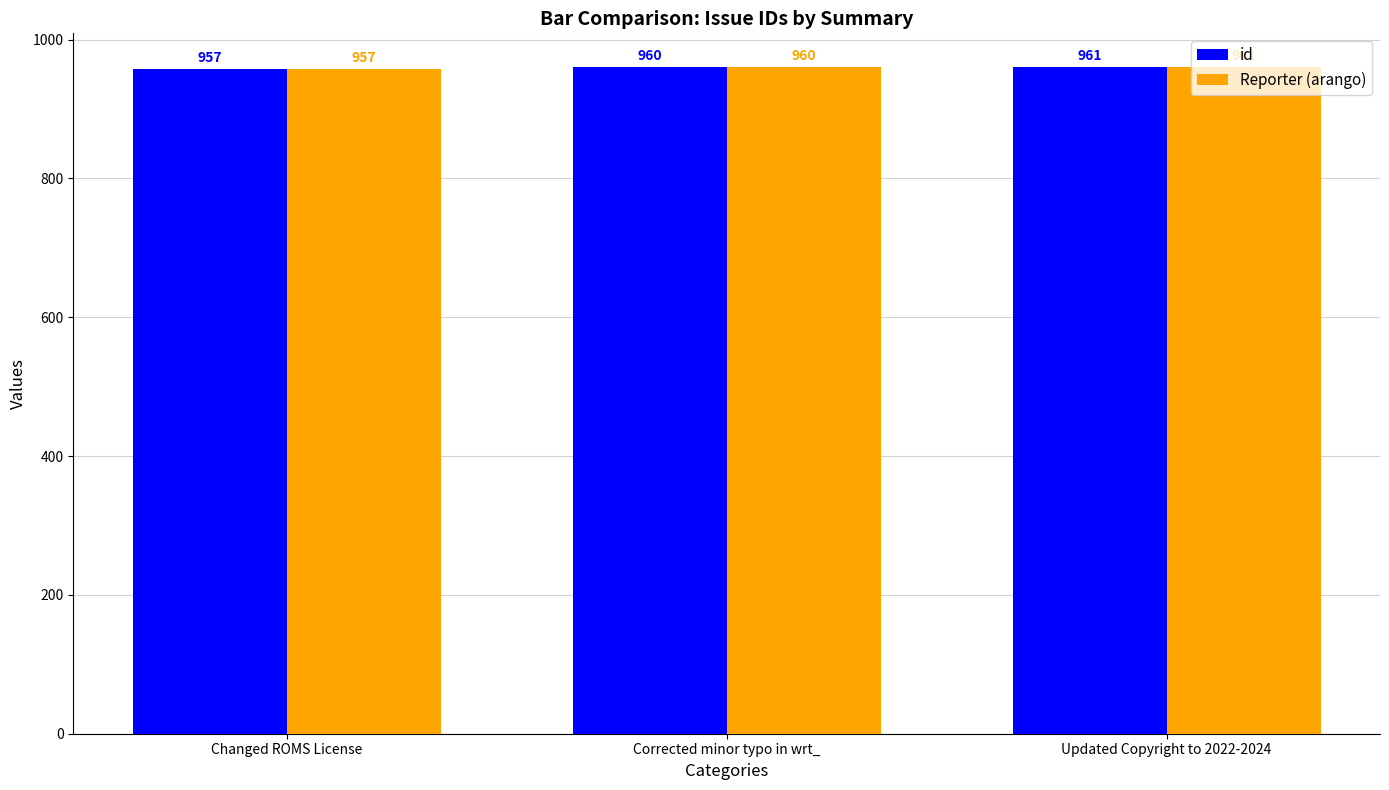

What is the label of the 2nd bar from the right?

Corrected minor typo in wrt_